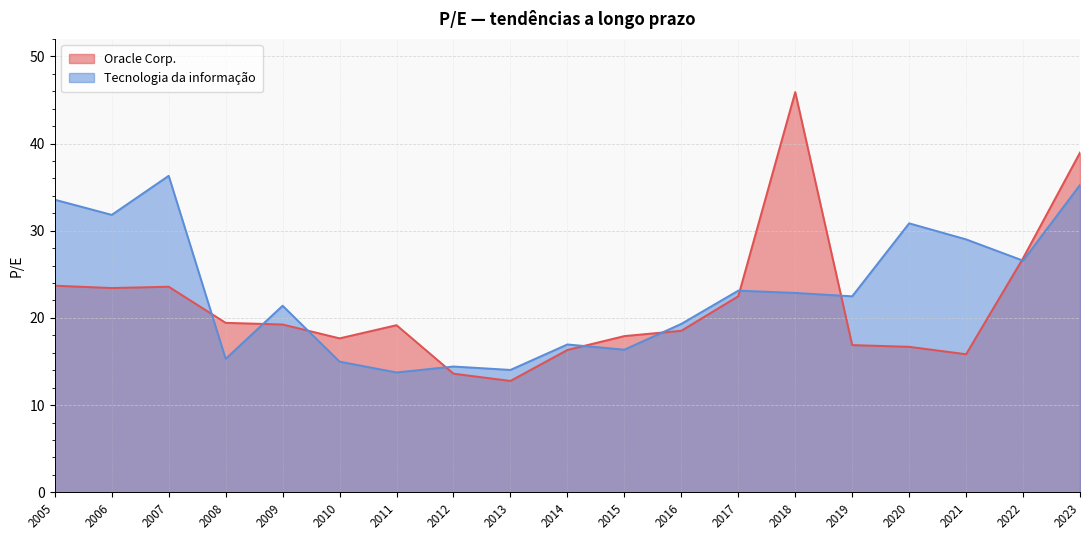

Rank the series by their maximum value, from highest to lowest.

Oracle Corp., Tecnologia da informação